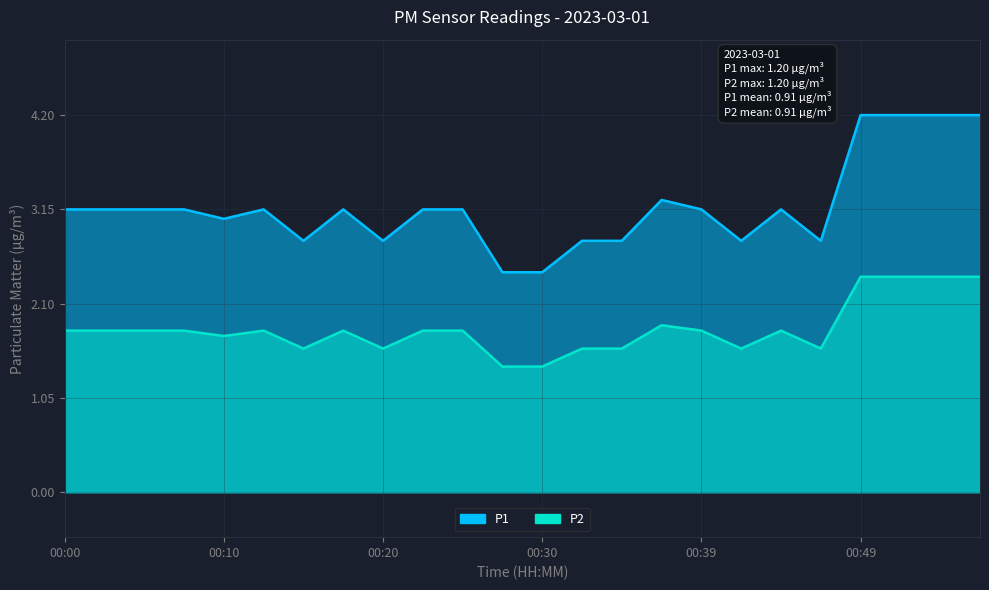

Which series has the largest total across all categories?

P1